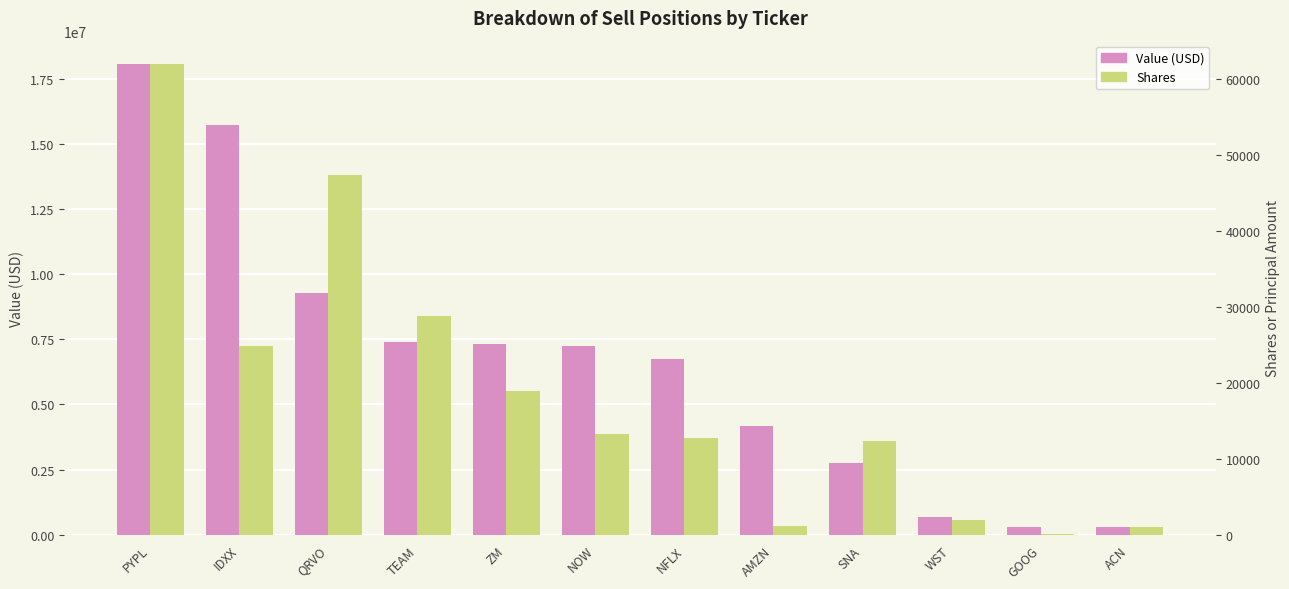

Reading left to right, what are all the values shown in this chart?

Value (USD): PYPL=18053000	IDXX=15705000	QRVO=9262000	TEAM=7390000	ZM=7310000	NOW=7256000	NFLX=6755000	AMZN=4180000	SNA=2756000	WST=694000	GOOG=298000	ACN=289000
Shares: PYPL=61936	IDXX=24868	QRVO=47340	TEAM=28772	ZM=18888	NOW=13204	NFLX=12789	AMZN=1215	SNA=12337	WST=1933	GOOG=119	ACN=980